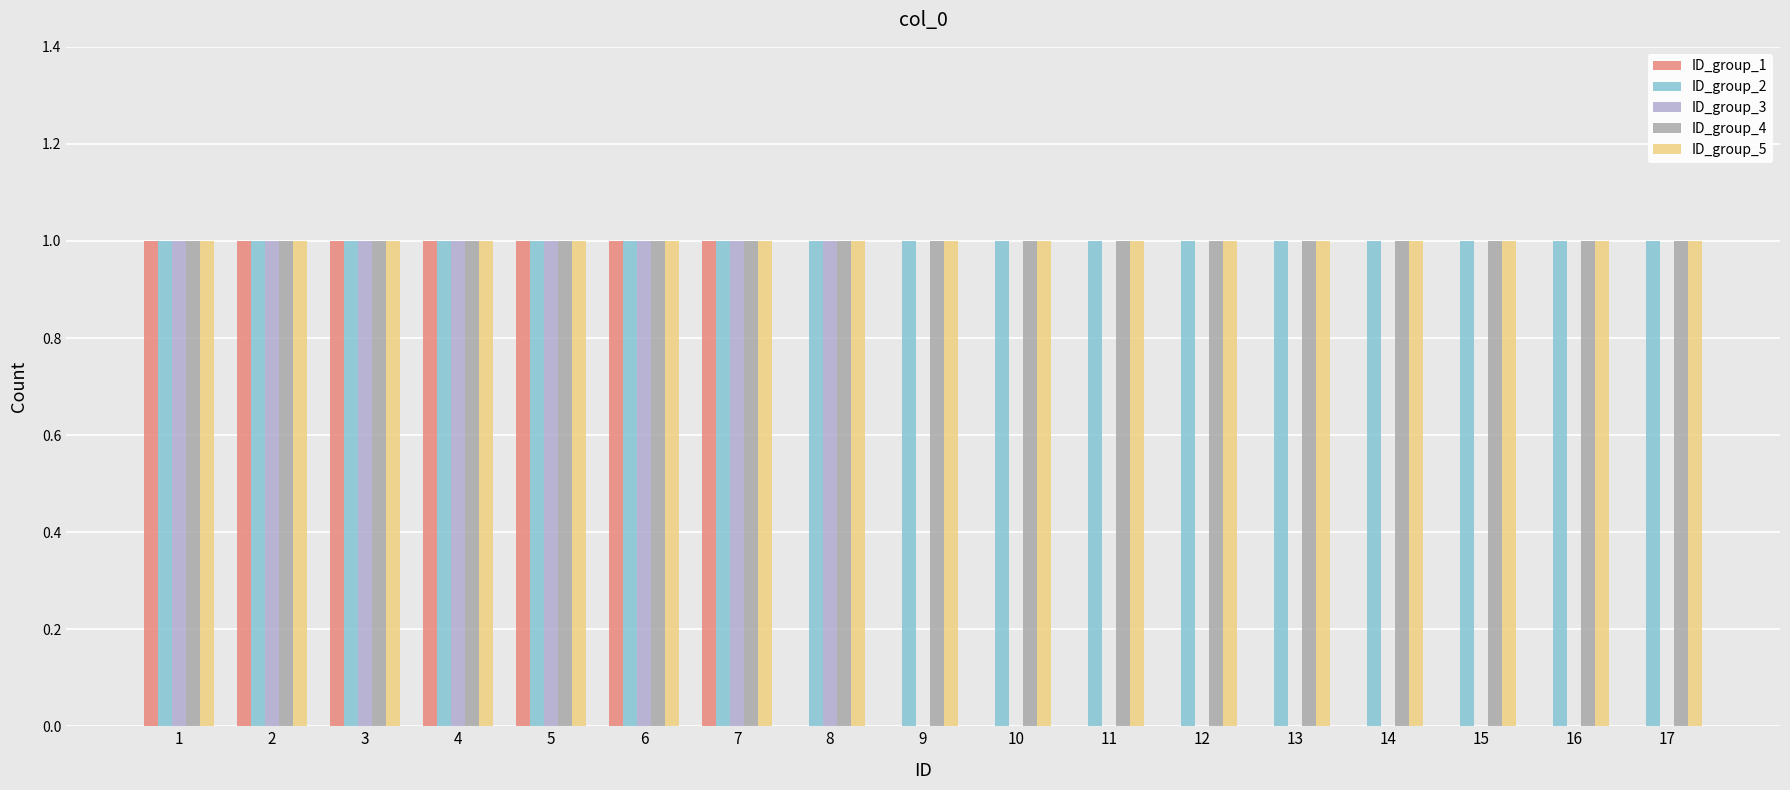

Does the chart contain stacked bars?

No